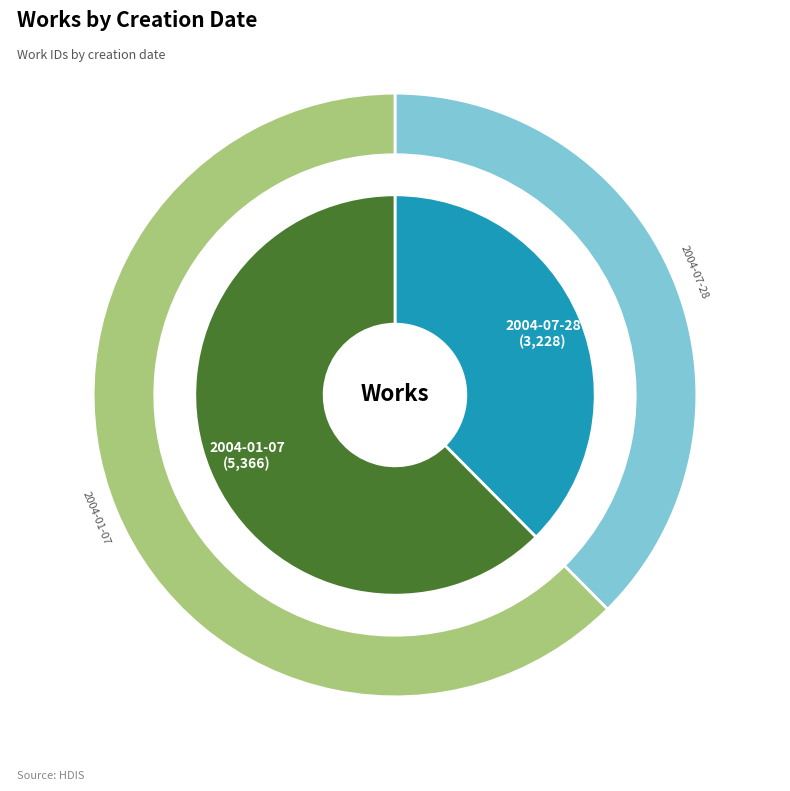

To the nearest percent, what is the difference between the 2004-07-28 and 2004-01-07 slice percentages?

25%